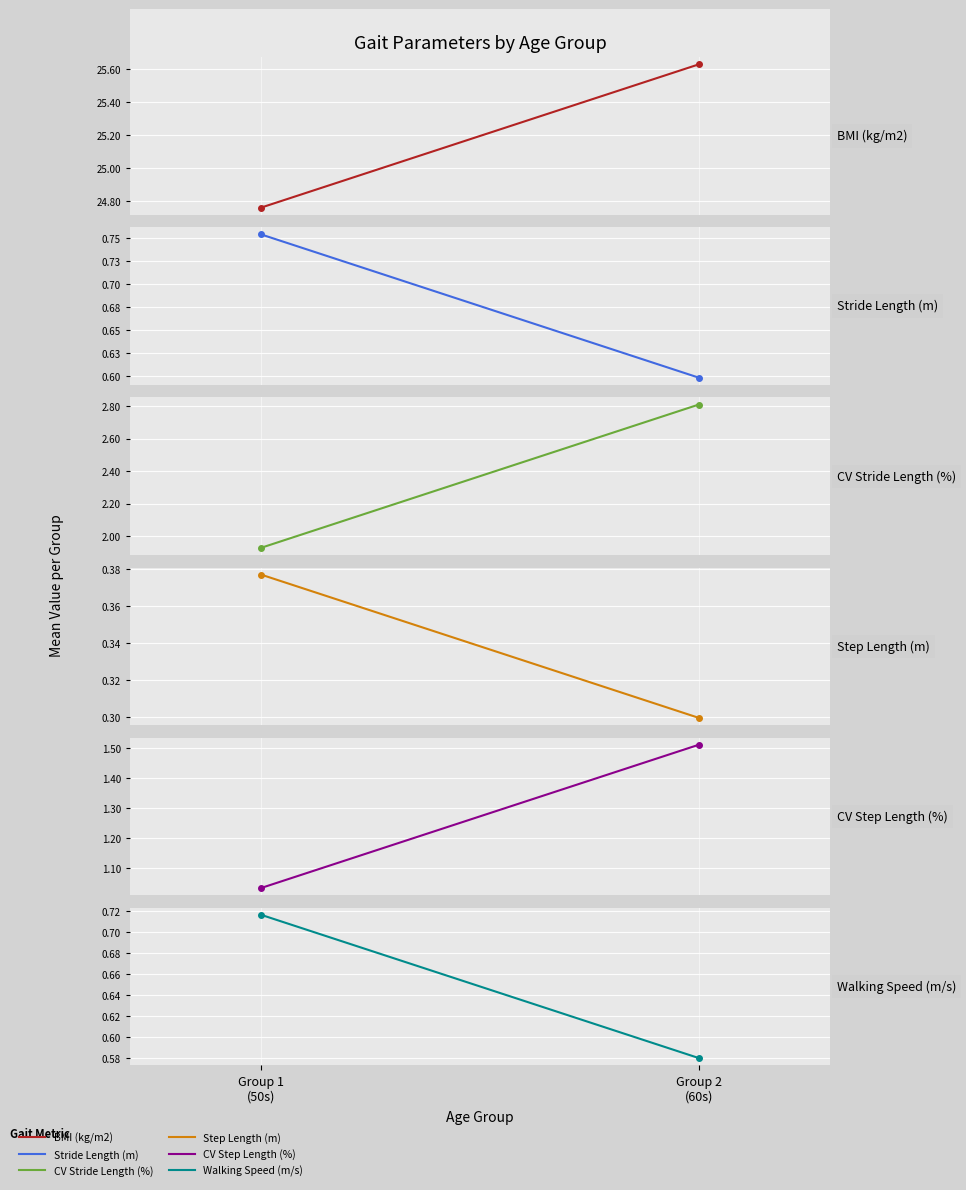

Reading left to right, transcribe all the data shown in this chart.

BMI (kg/m2): 24.8	25.6
Stride Length (m): 0.8	0.6
CV Stride Length (%): 1.9	2.8
Step Length (m): 0.4	0.3
CV Step Length (%): 1.0	1.5
Walking Speed (m/s): 0.7	0.6